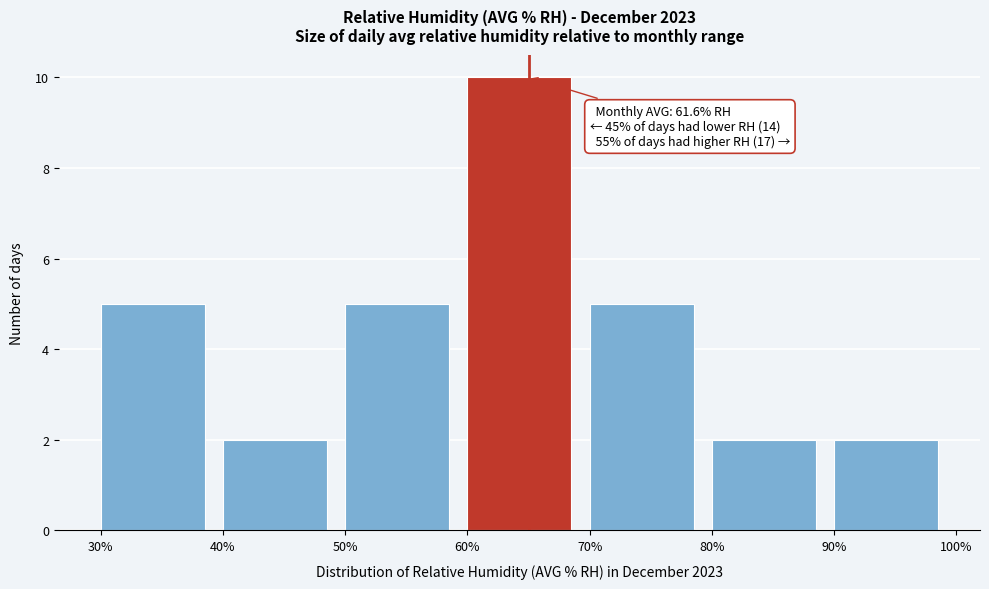

Over which range of the x-axis is the bar tallest?

60% to 70%